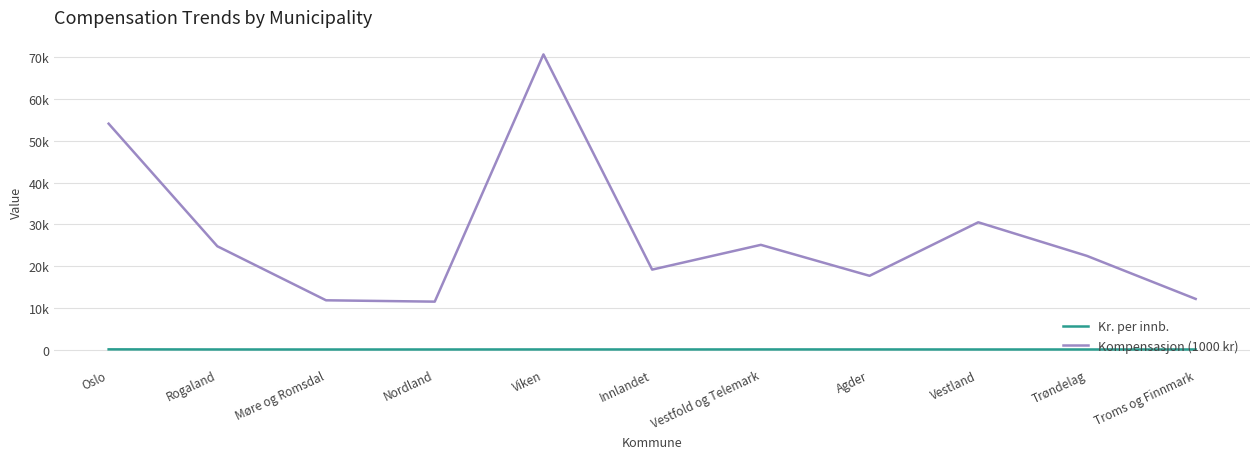

Is this an area chart (filled region under the line)?

No